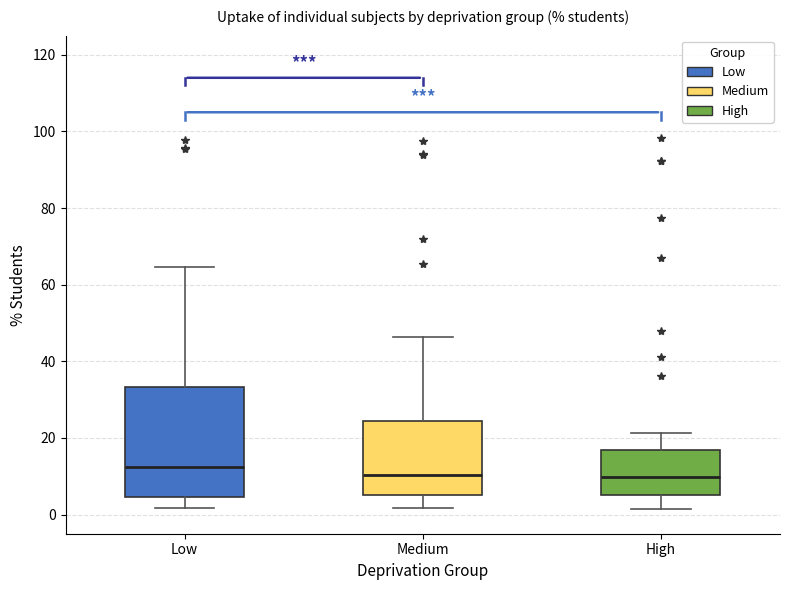

Comparing the boxes themselves (not the whiskers), which one is the tallest?

Low